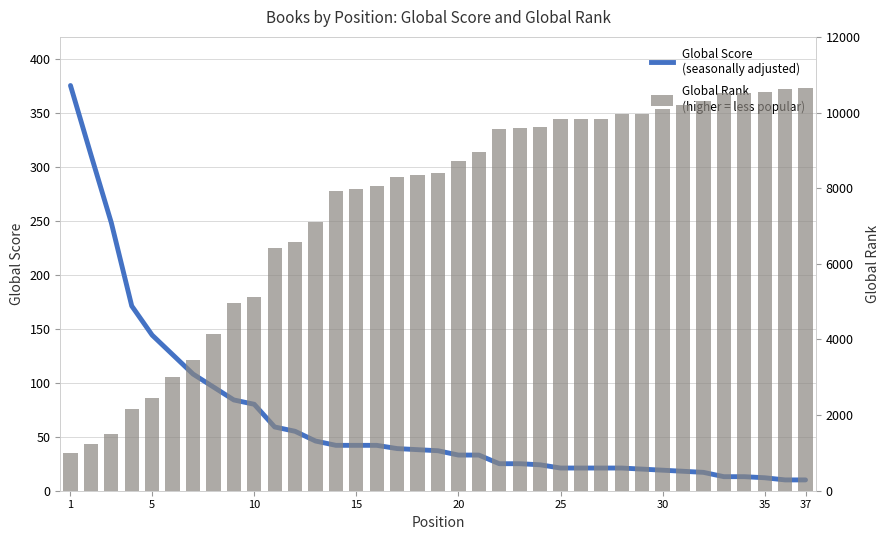

What is the sum of all Global Rank values?

277456